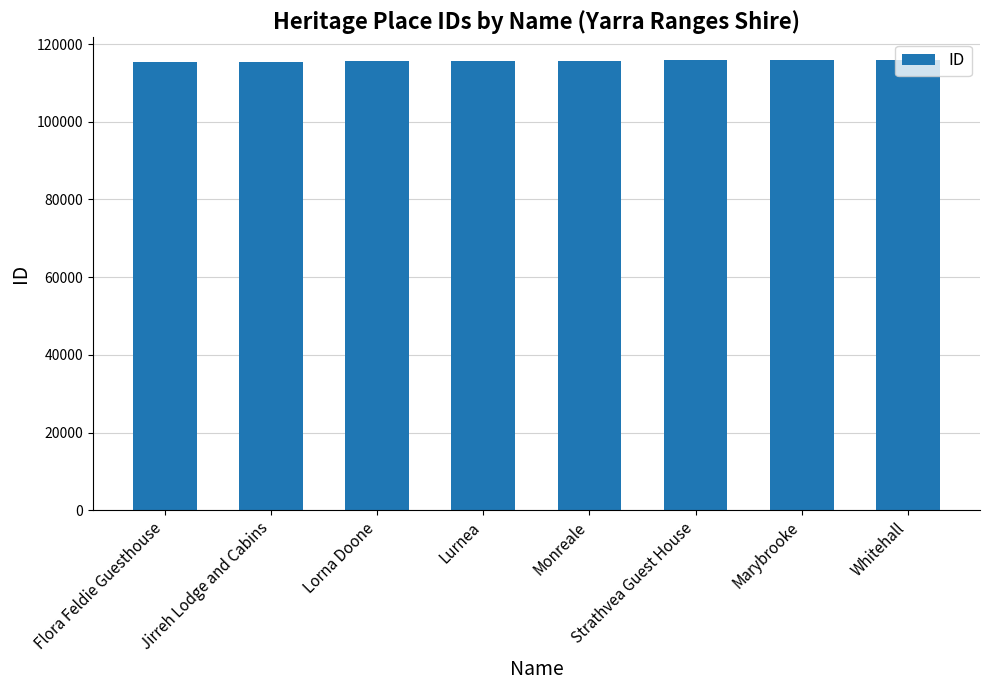

What is the ratio of the value at Strathvea Guest House to the value at Lorna Doone?

1.0